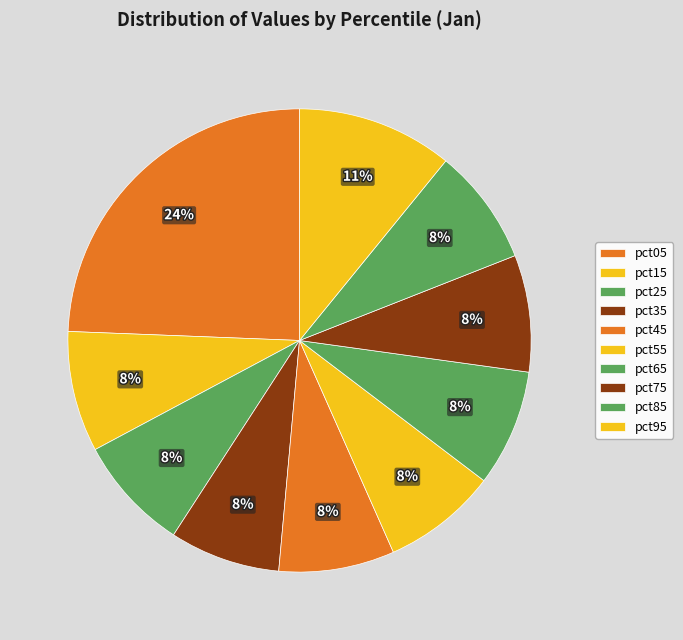

How many segments does this pie chart have?

10